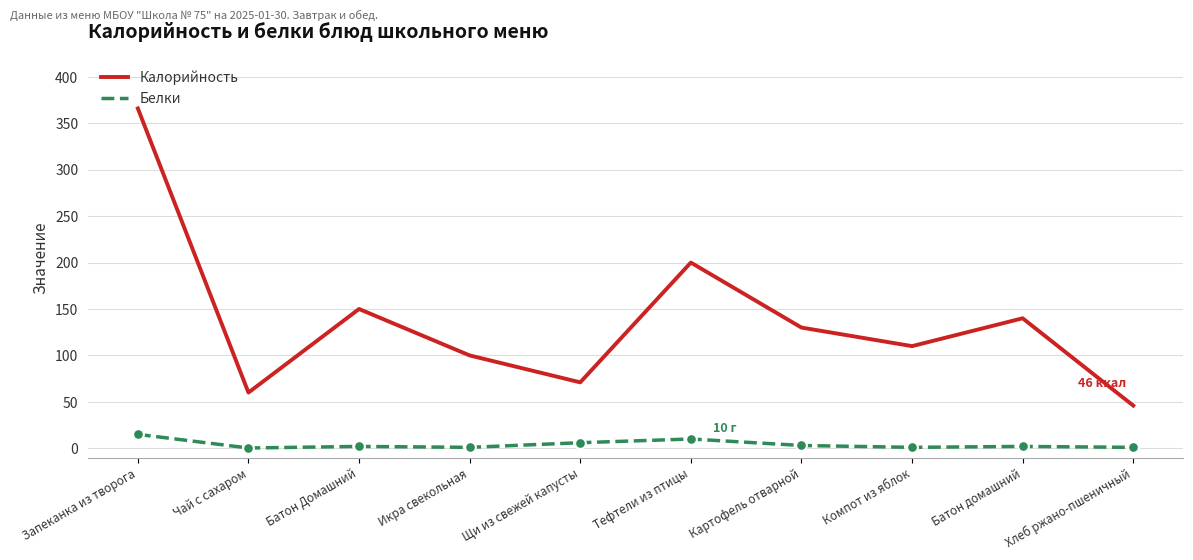

At how many categories does at least one series exceed 119?

5